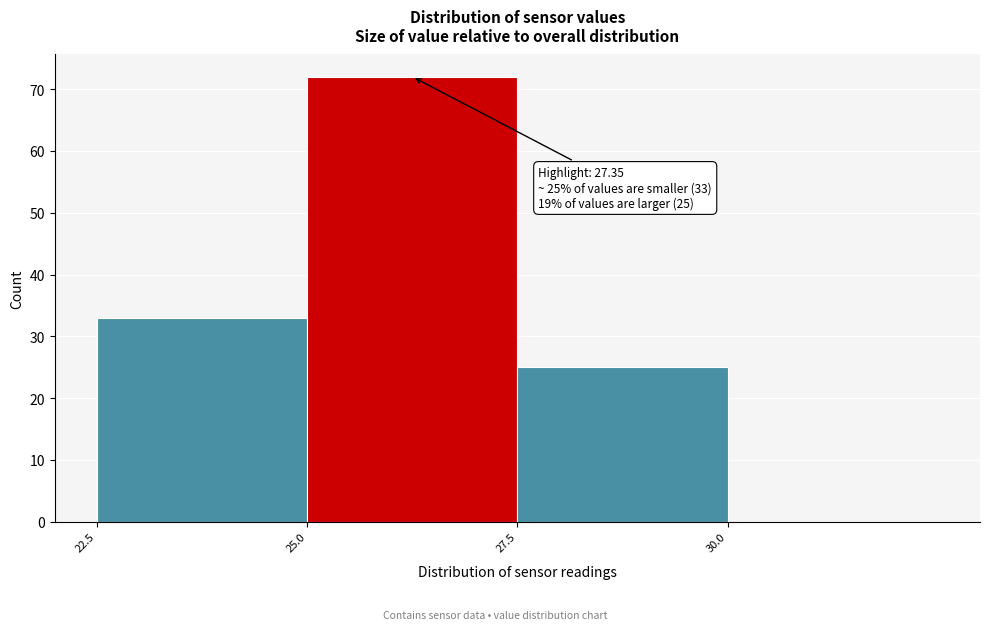

Over which range of the x-axis is the bar tallest?

25.0 to 27.5